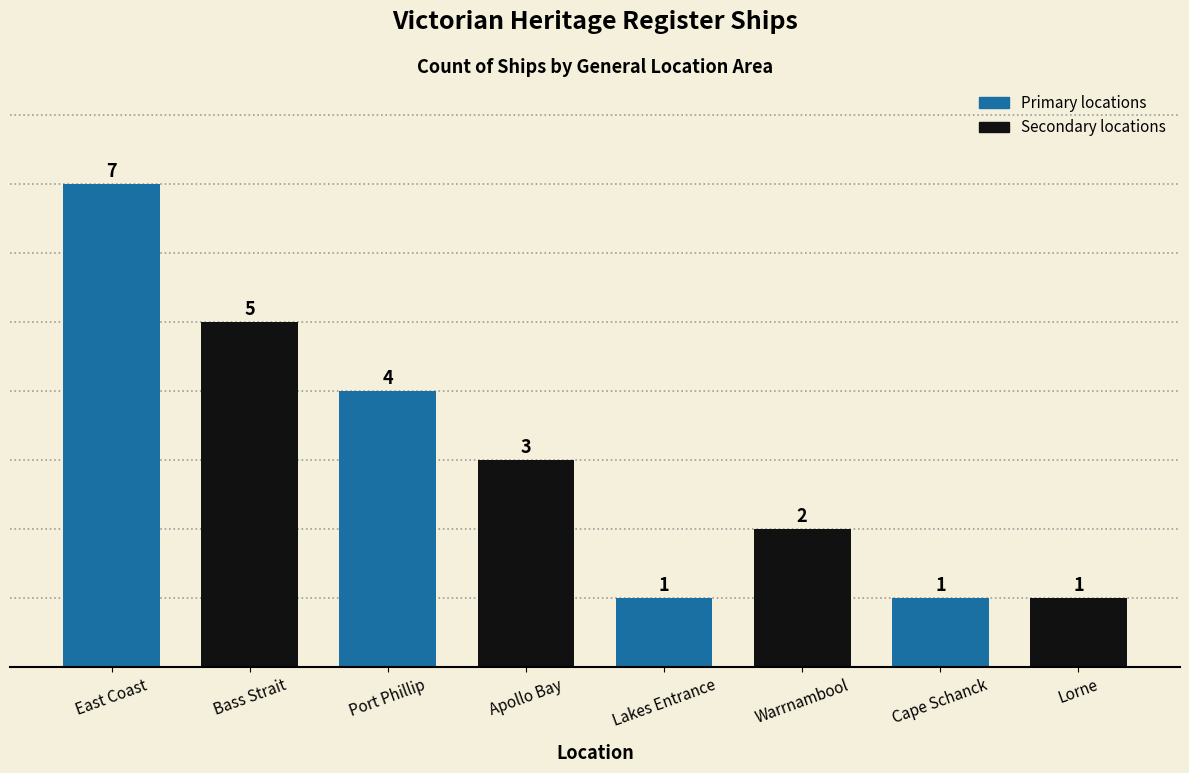

Reading left to right, what are all the values shown in this chart?

East Coast=7	Bass Strait=5	Port Phillip=4	Apollo Bay=3	Lakes Entrance=1	Warrnambool=2	Cape Schanck=1	Lorne=1